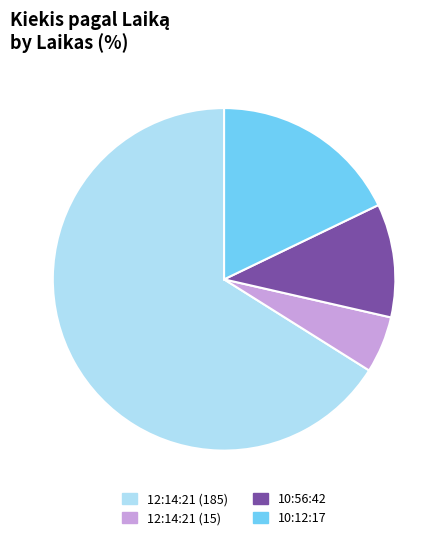

Is there a majority slice in this chart?

Yes